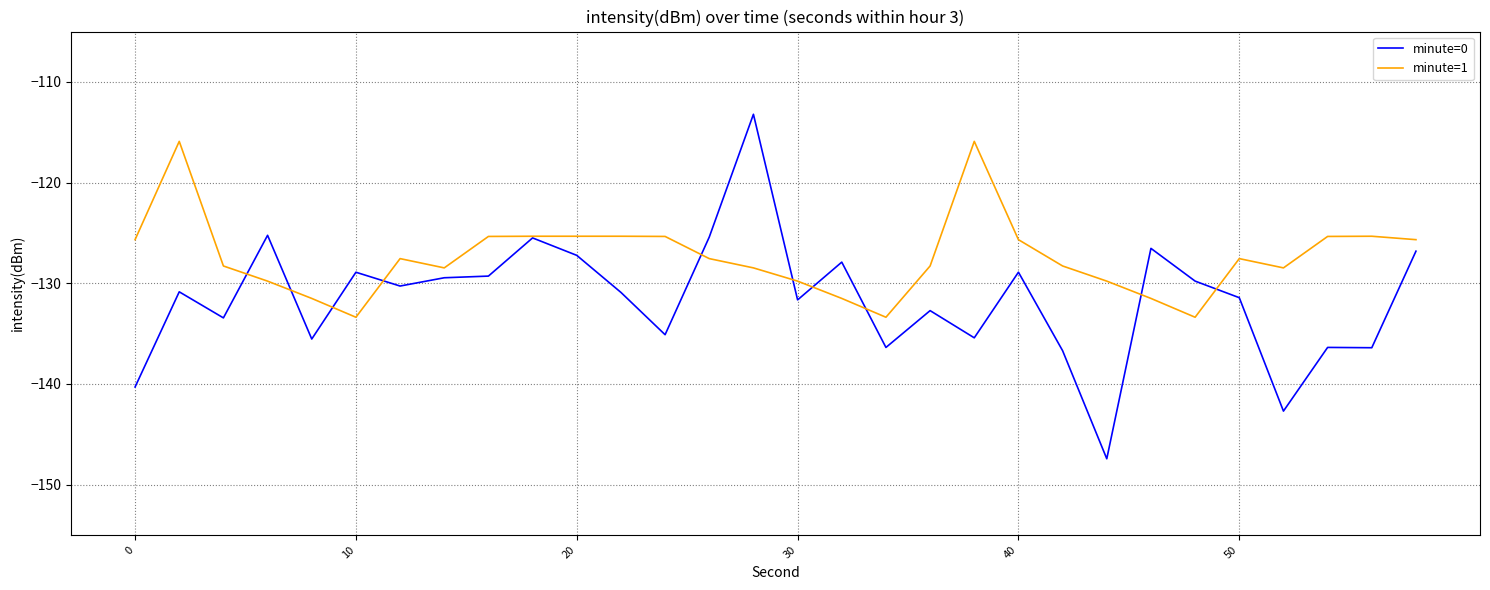

Rank the series by their maximum value, from lowest to highest.

minute=1, minute=0